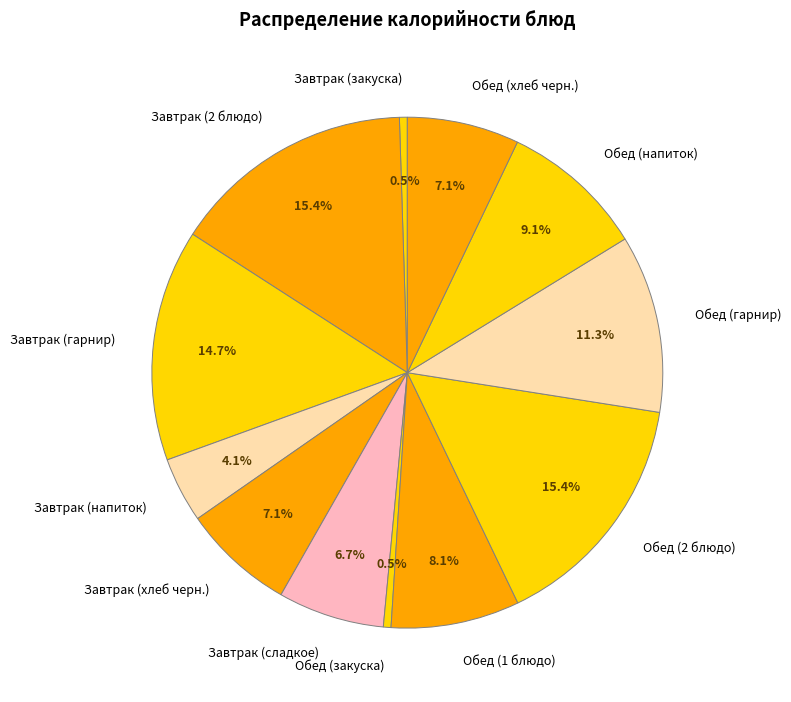

Is there a majority slice in this chart?

No